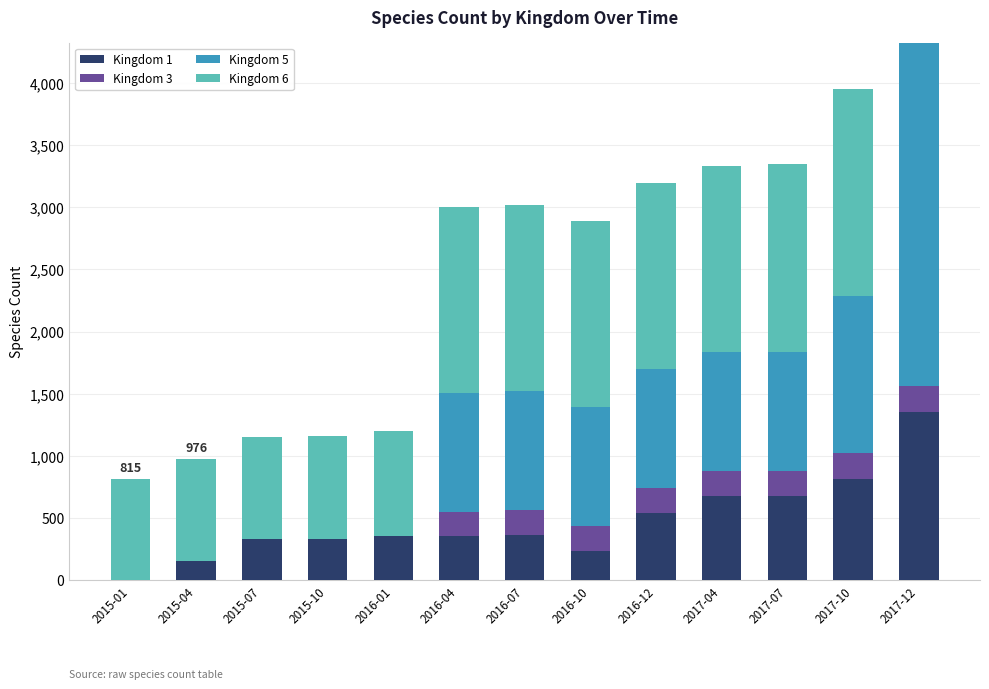

At which category is the sum across all series the highest?

2017-12